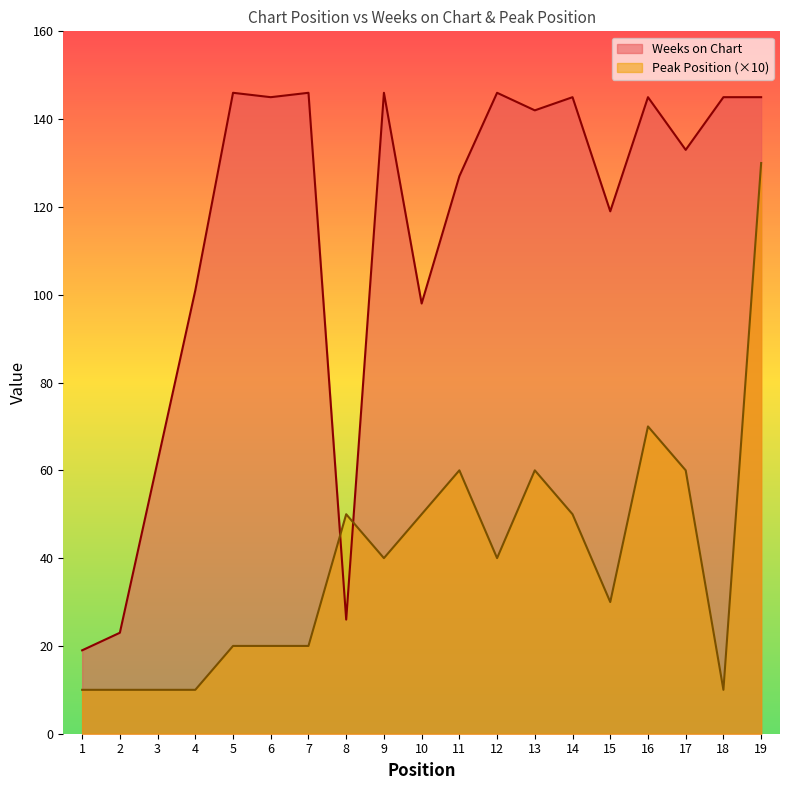

Reading left to right, extract all data points from this chart.

Weeks on Chart: 19	23	62	101	146	145	146	26	146	98	127	146	142	145	119	145	133	145	145
Peak Position: 10	10	10	10	20	20	20	50	40	50	60	40	60	50	30	70	60	10	130